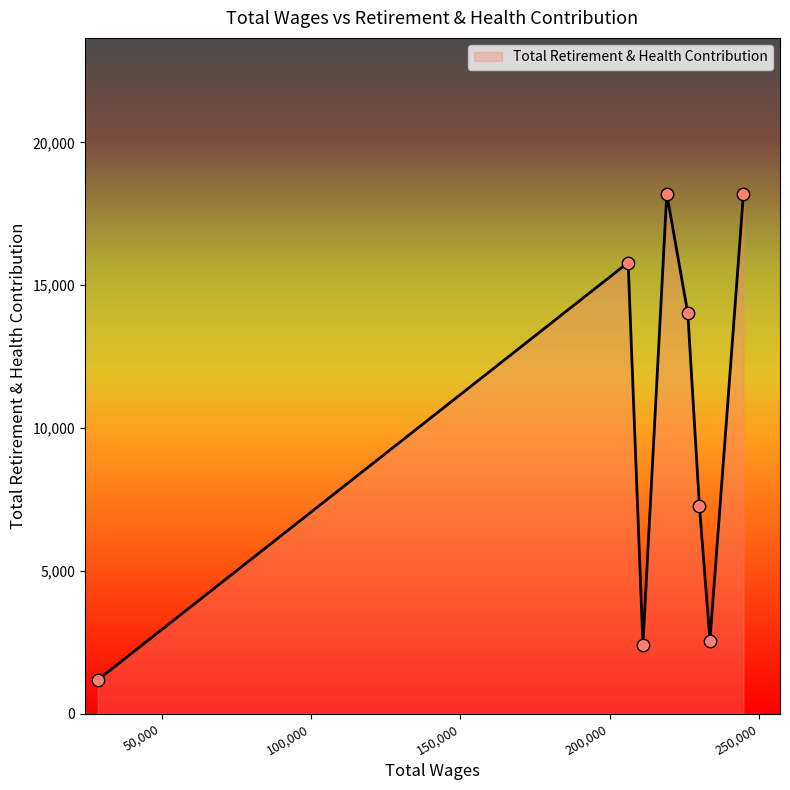

What is the sum of all values?

79635.1